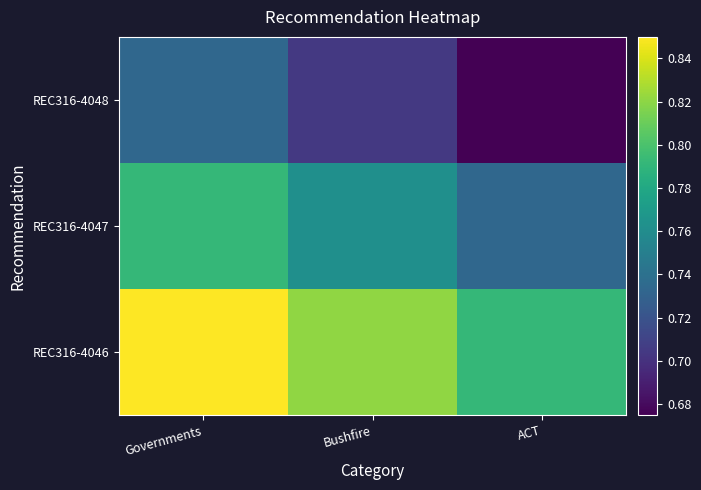

Between ACT and Governments, which is larger?

Governments